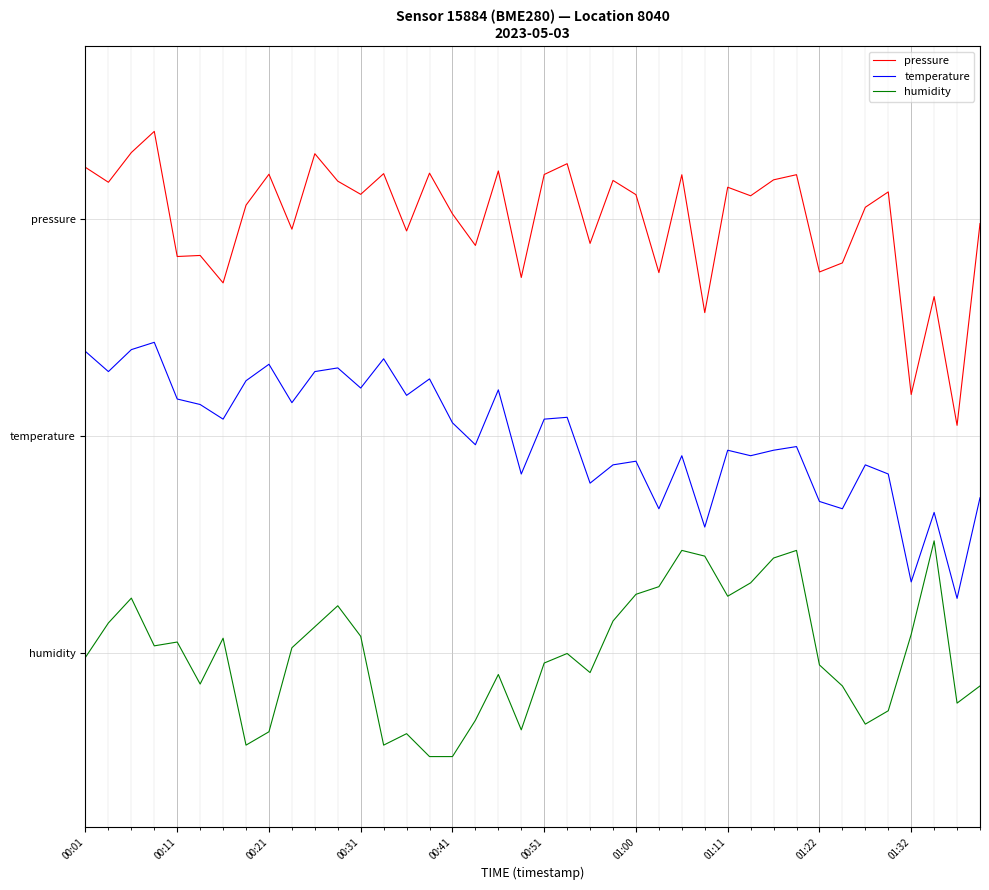

Is this an area chart (filled region under the line)?

No